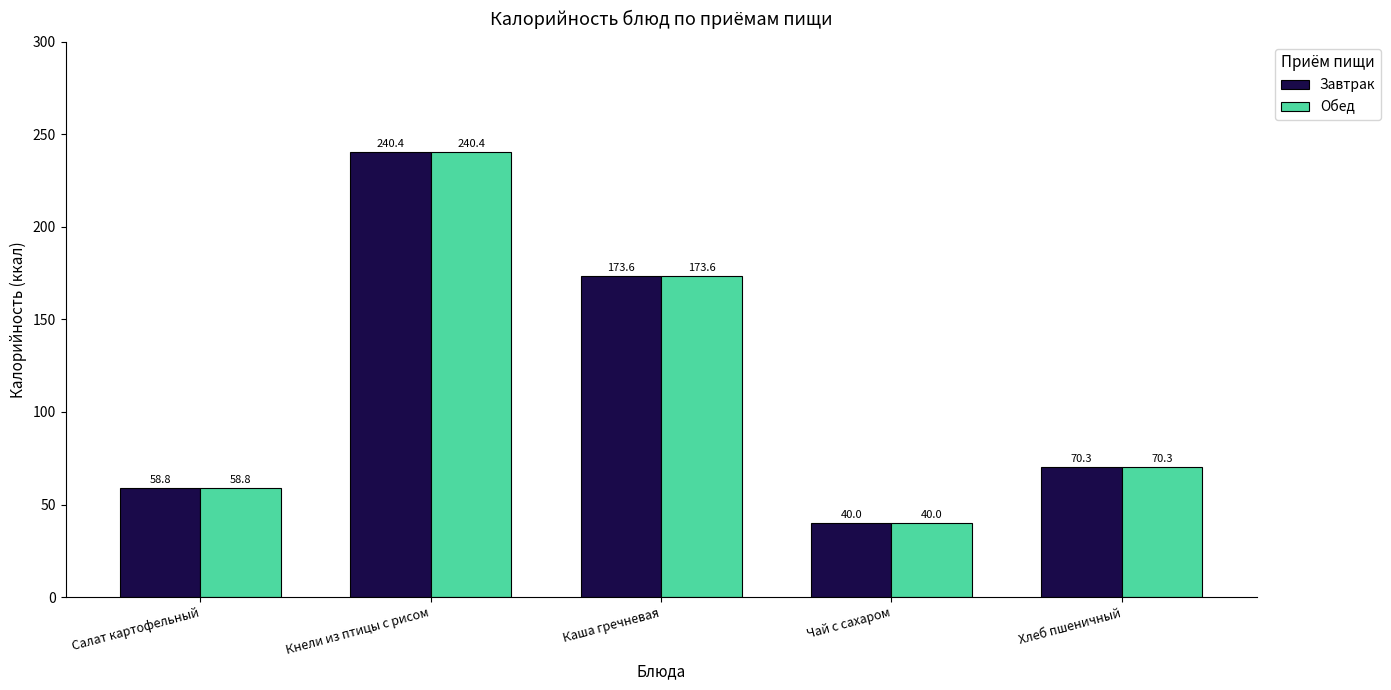

How many data points in Обед are above 70?

3